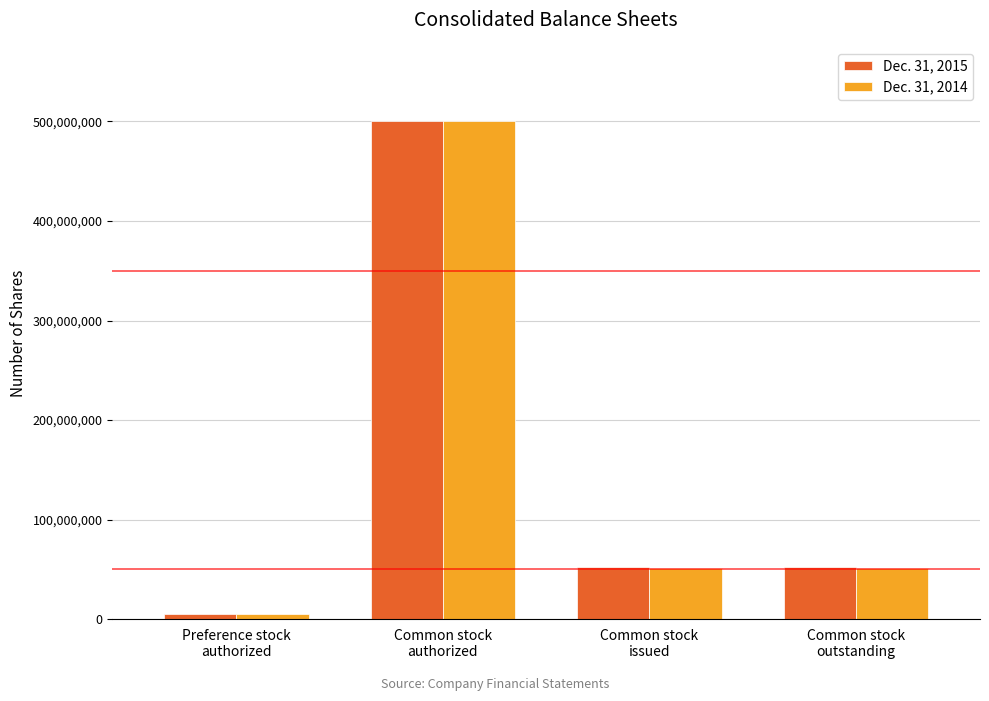

Rank the series by their average value, from highest to lowest.

Dec. 31, 2015, Dec. 31, 2014